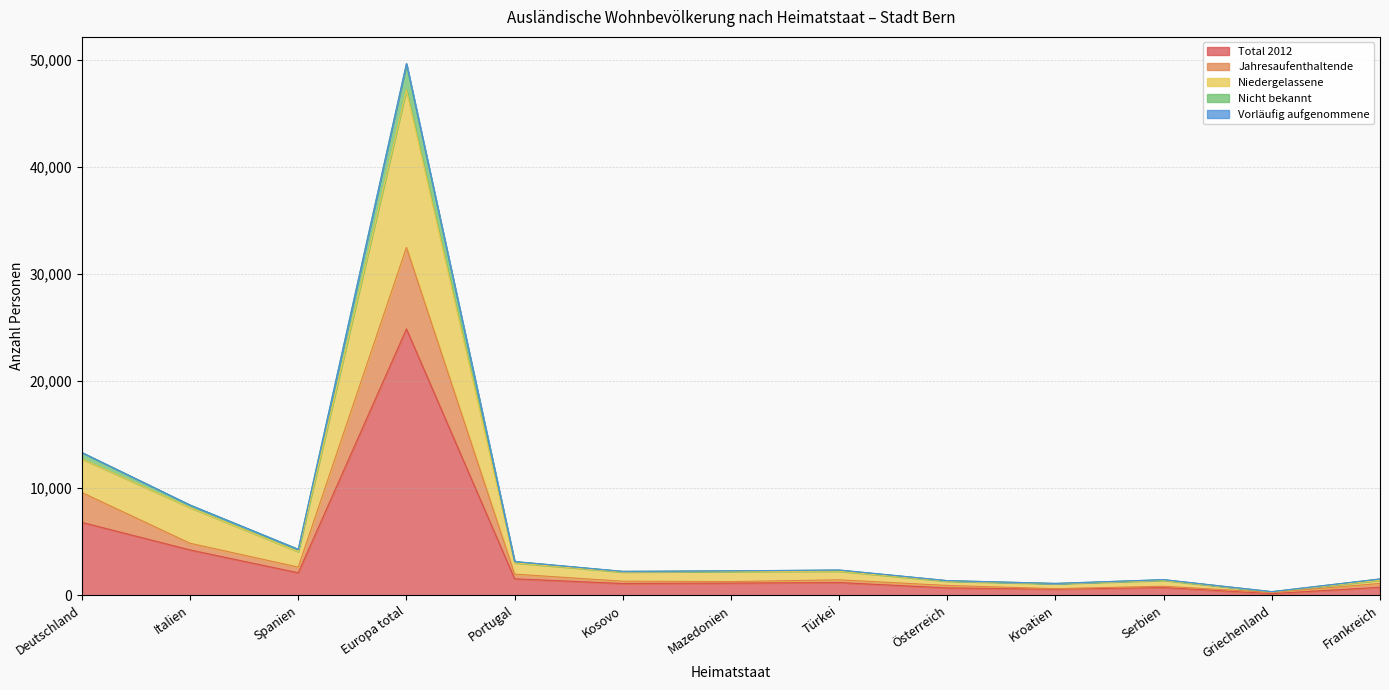

What is the value of the Jahresaufenthaltende point at the 3rd from the left?

2632